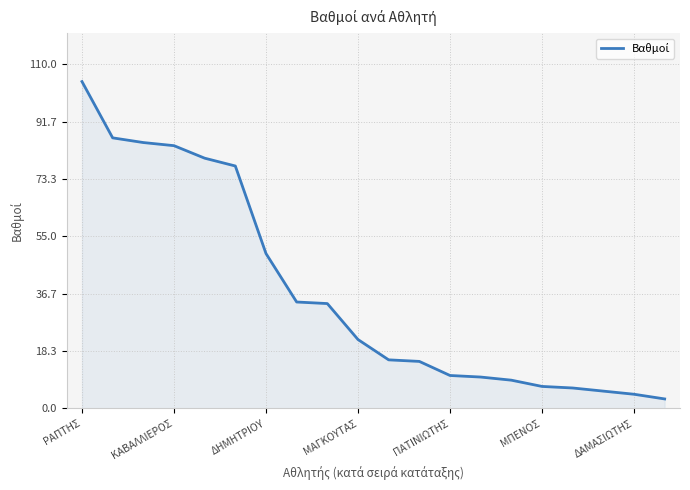

What is the difference between the maximum and minimum values?

101.5